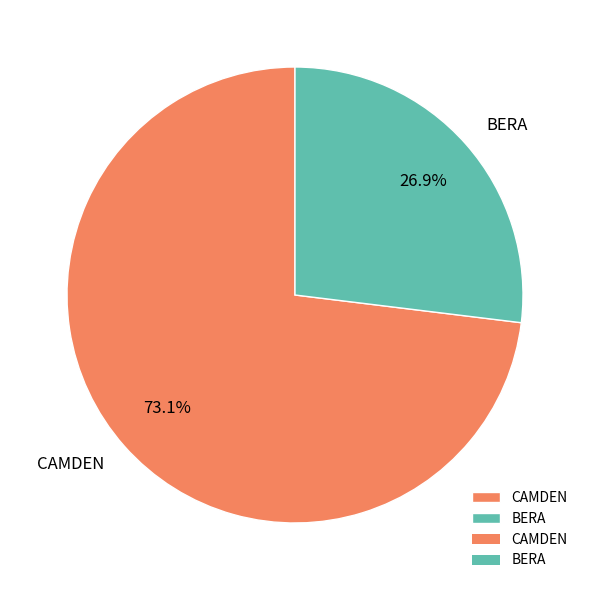

To the nearest percent, what is the difference between the CAMDEN and BERA slice percentages?

46%